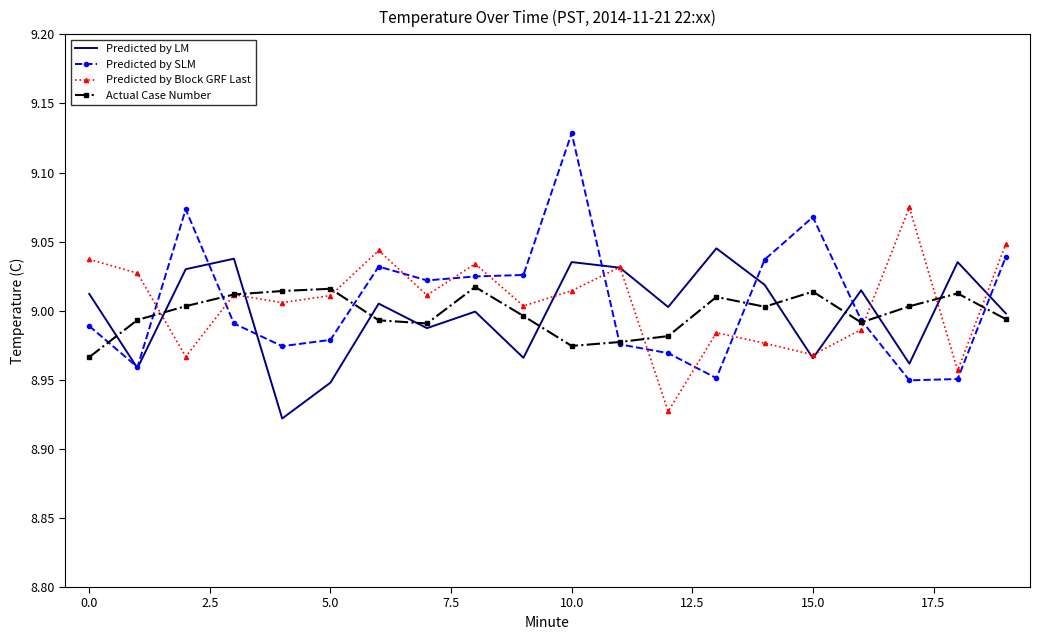

List the series in order of their peak value, highest first.

Predicted by SLM, Predicted by Block GRF Last, Predicted by LM, Actual Case Number